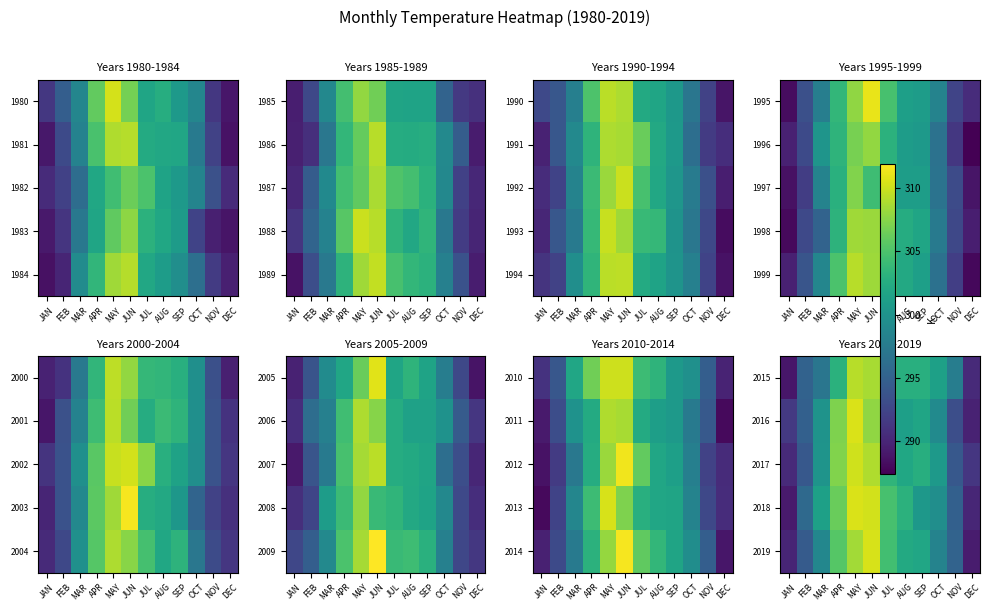

What is the spread (max minus min) of values at APR?

4.2